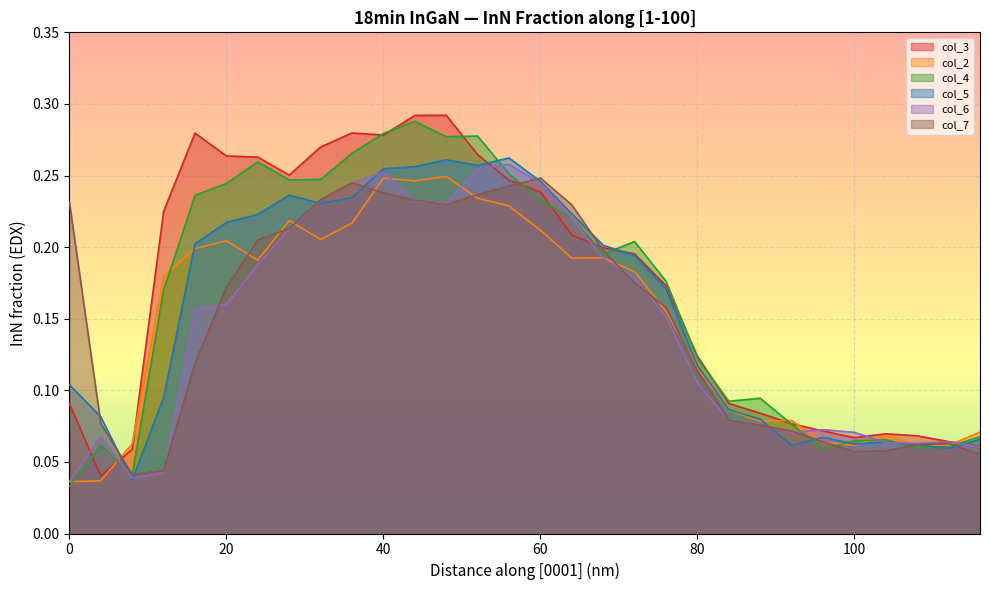

Between 20 and 44, which is larger?

44